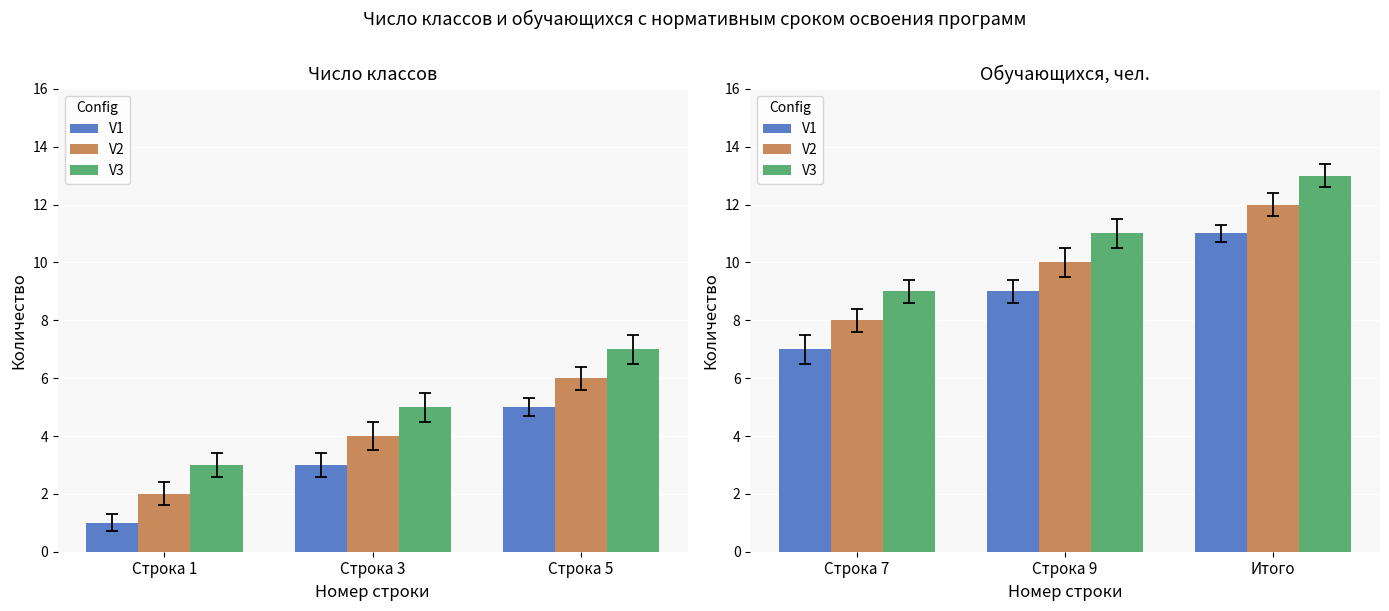

List the series in order of their peak value, highest first.

V3, V2, V1